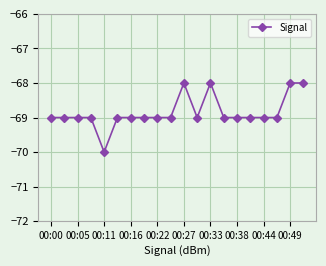

What is the value of the 18th point from the left?

-69